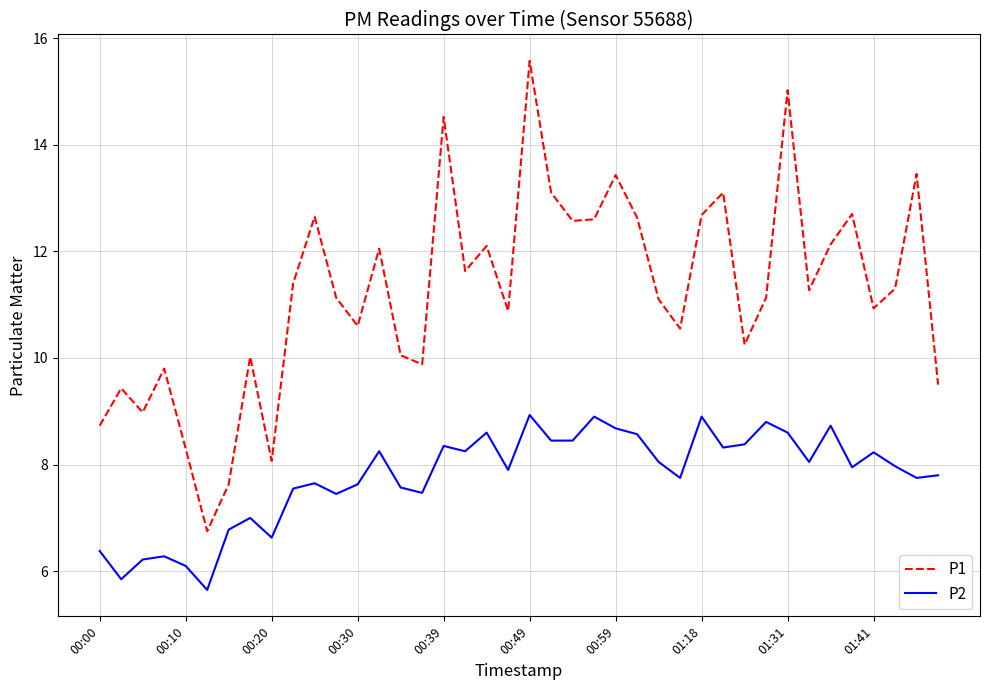

Which series has the largest total across all categories?

P1